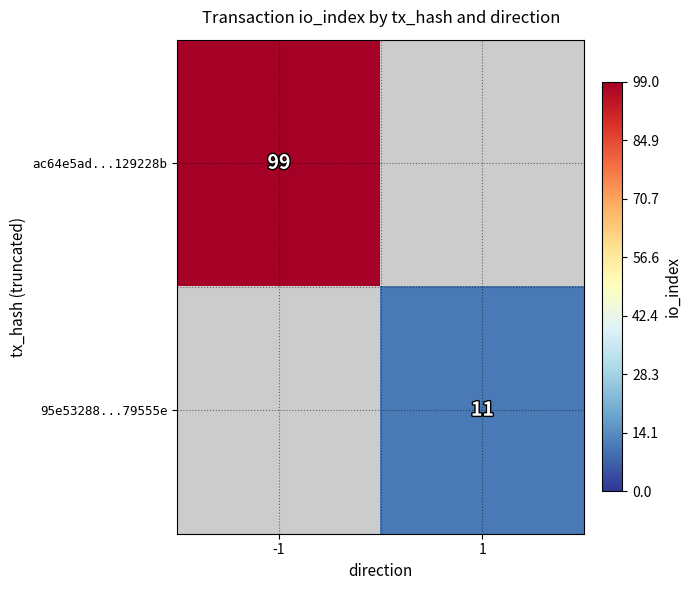

Is it true that 95e53288...79555e equals 11 at 1?

True